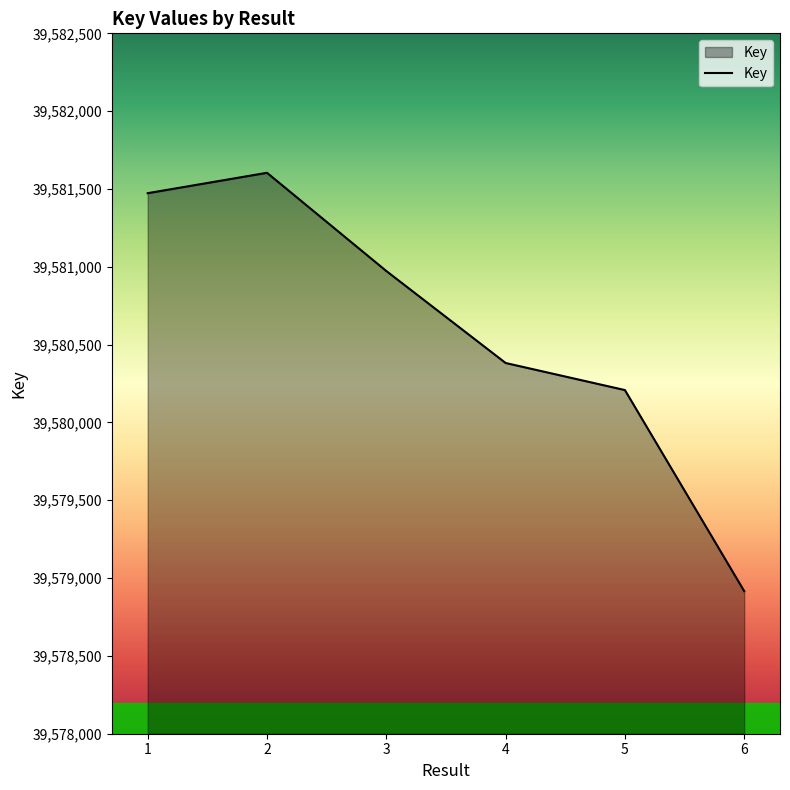

Reading left to right, transcribe all the data shown in this chart.

39581473	39581604	39580973	39580382	39580208	39578916